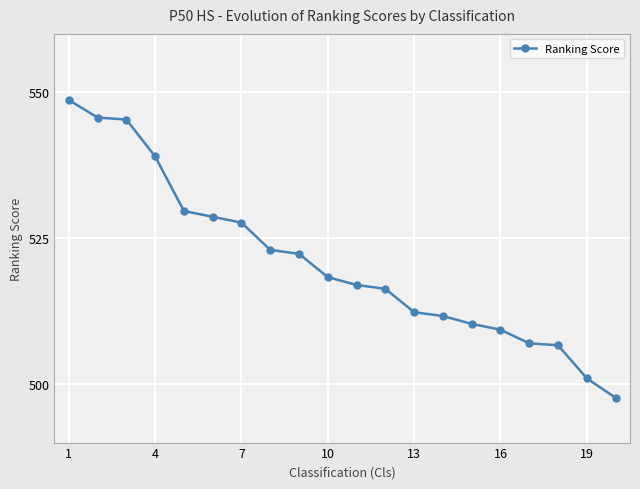

What is the value of the 15th point from the left?

510.3